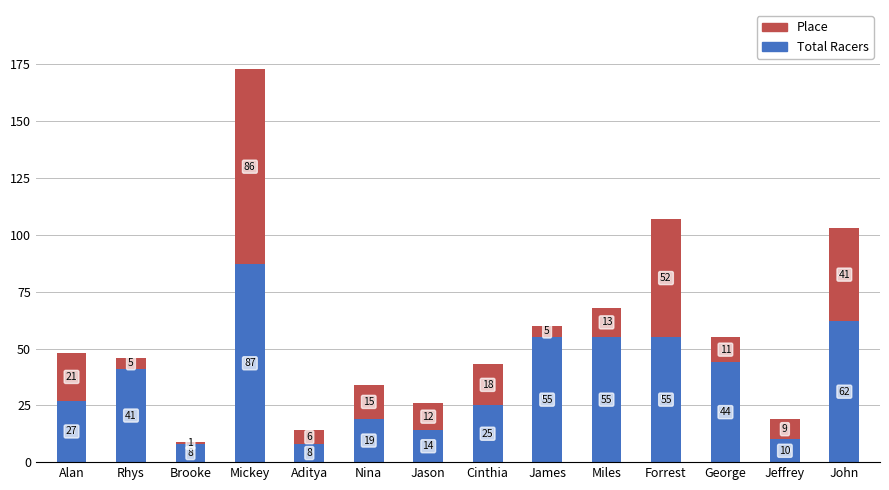

What is the total value across all series at Jeffrey?

19